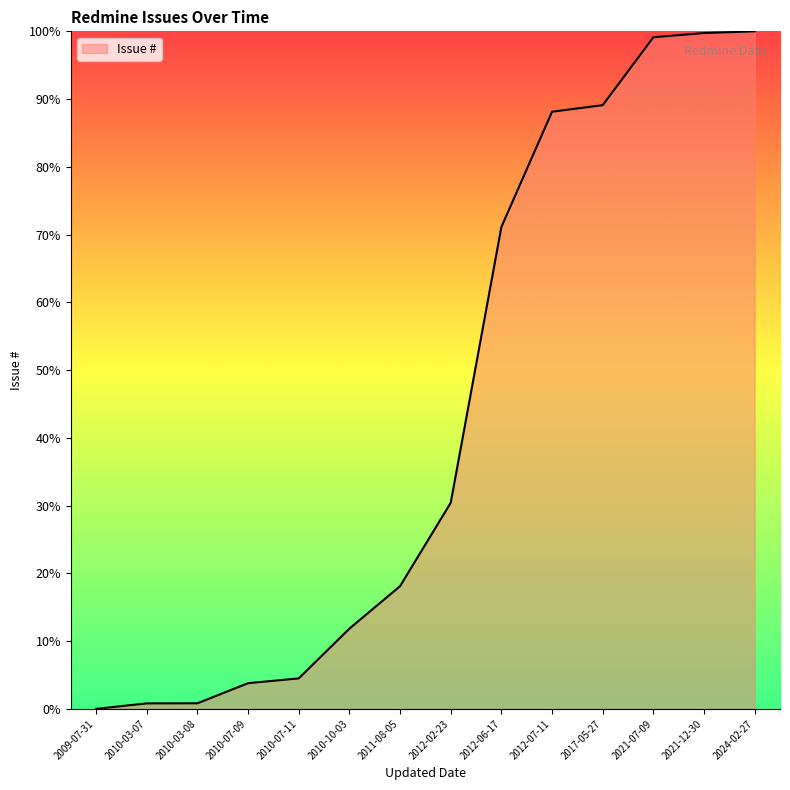

At which category does the chart reach its minimum across all series?

2009-07-31